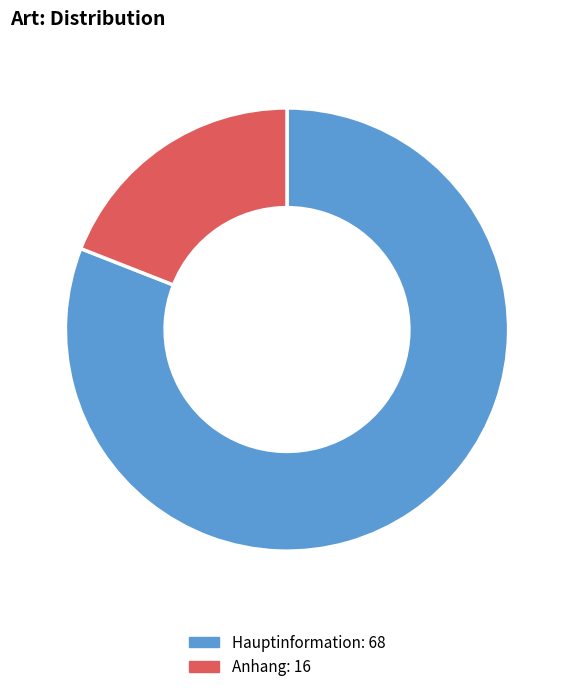

Count the number of slices in the pie.

2